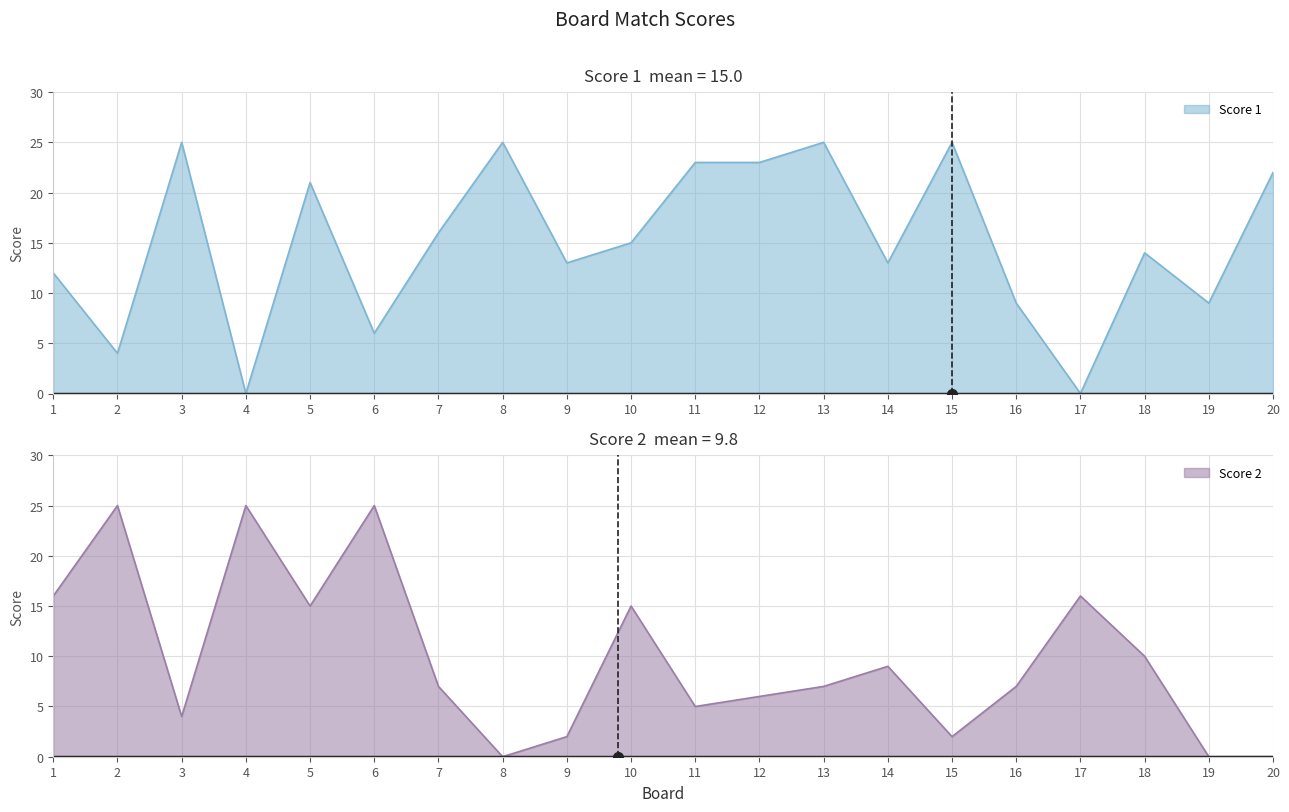

Count the number of categories in the chart.

20